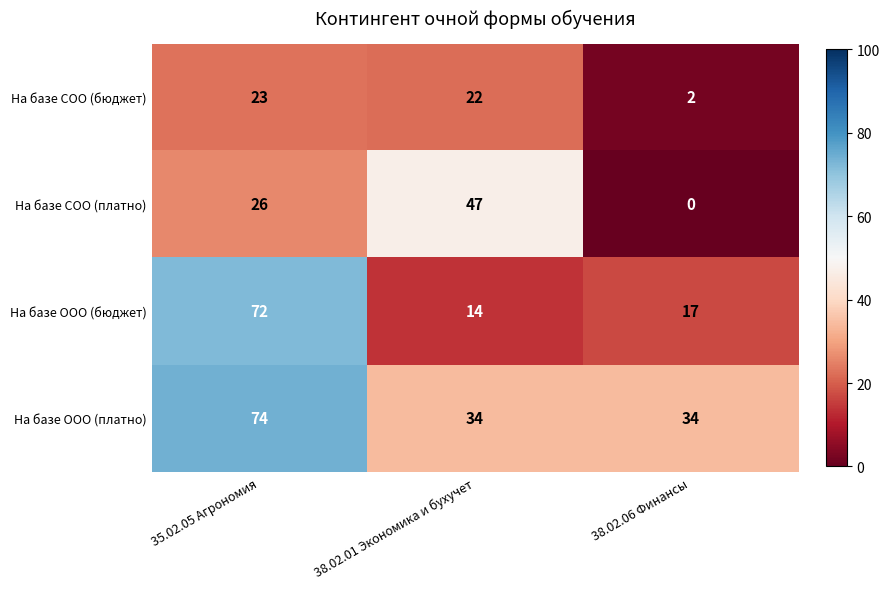

Reading right to left, list all the values displayed in this chart.

На базе СОО (бюджет): 2	22	23
На базе СОО (платно): 0	47	26
На базе ООО (бюджет): 17	14	72
На базе ООО (платно): 34	34	74